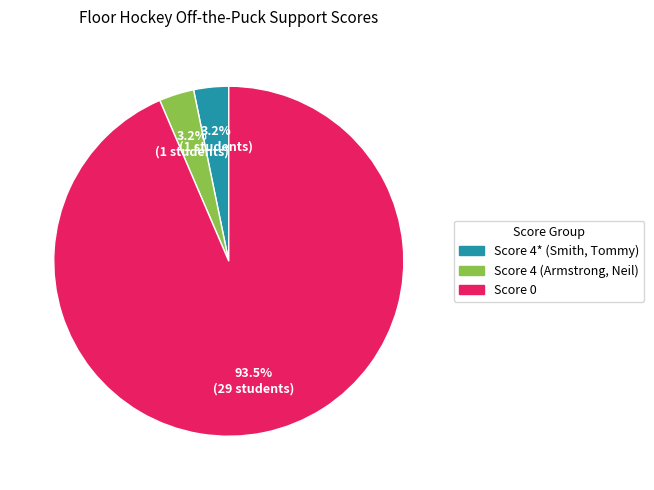

Which has a higher value, Score 4 (Armstrong, Neil) or Score 0?

Score 0